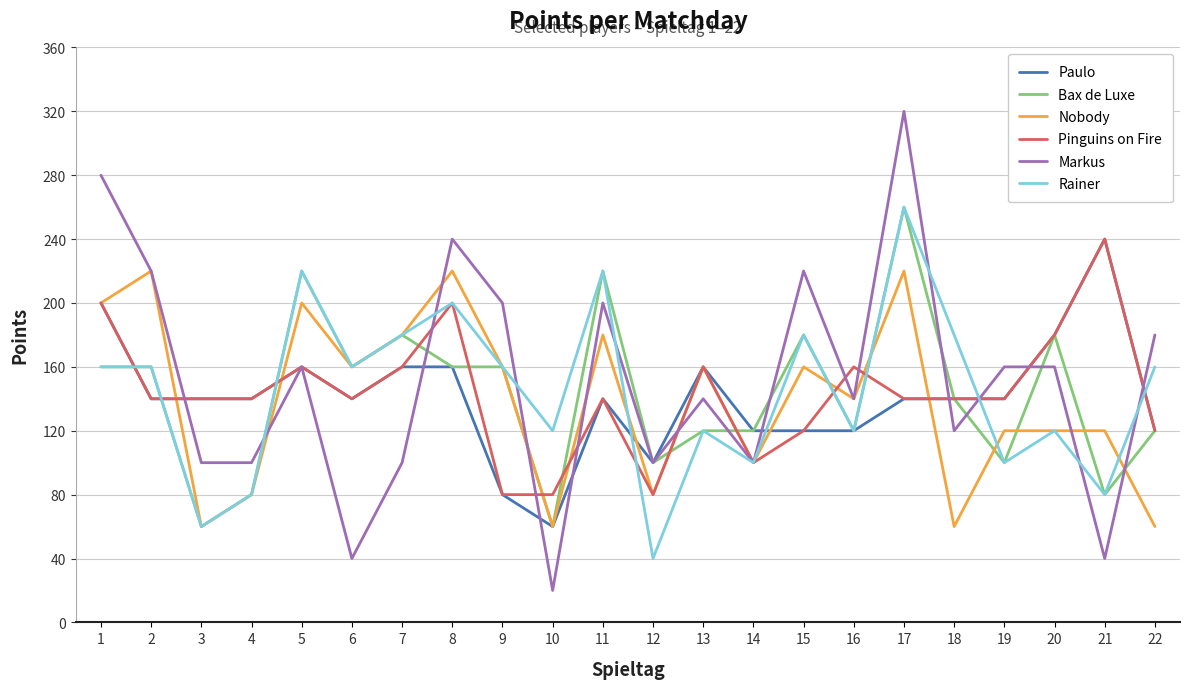

Which category has the highest value across all series?

17